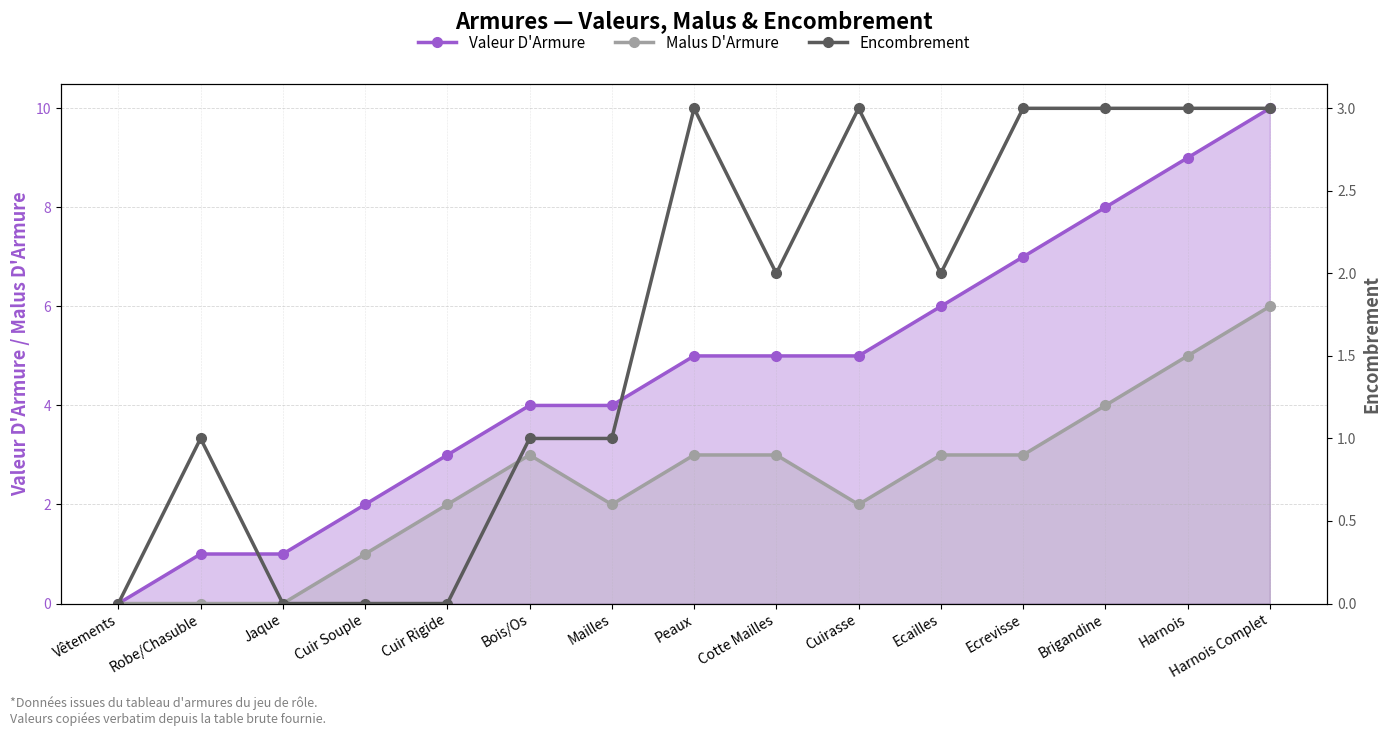

Rank the series by their maximum value, from highest to lowest.

Valeur D'Armure, Malus D'Armure, Encombrement